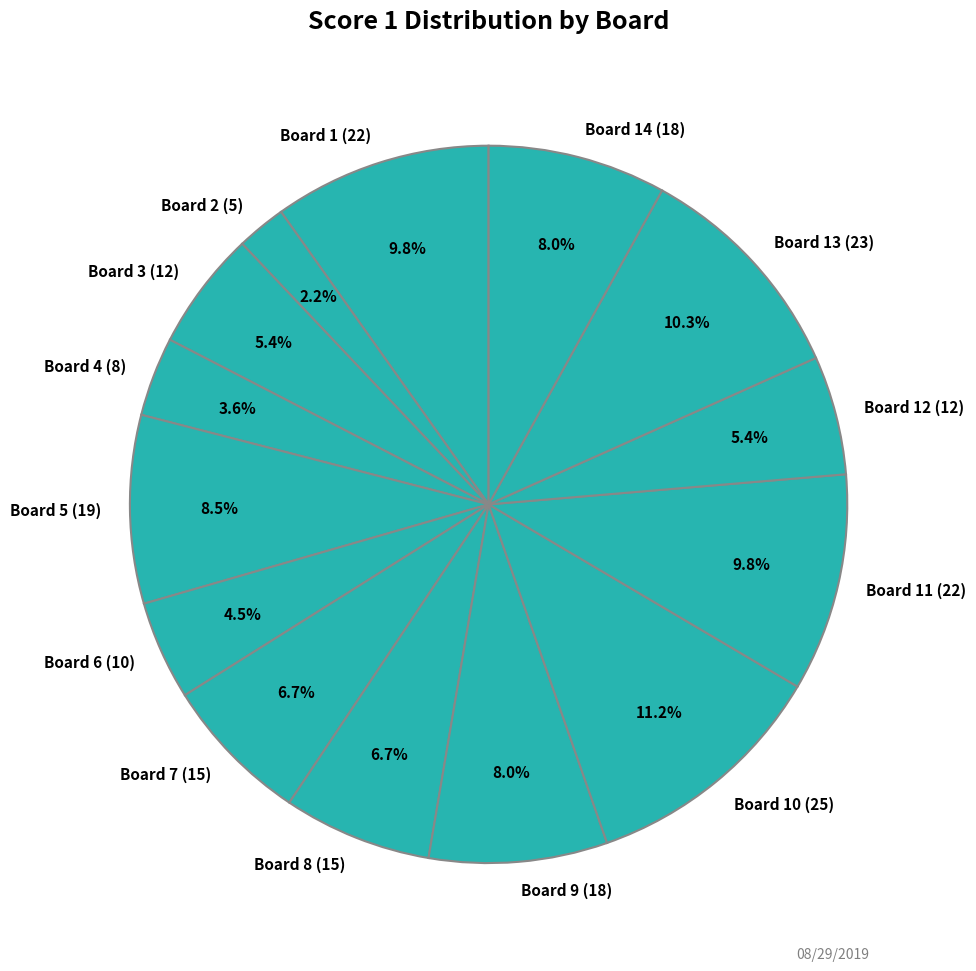

Between Board 6 (10) and Board 2 (5), which is larger?

Board 6 (10)